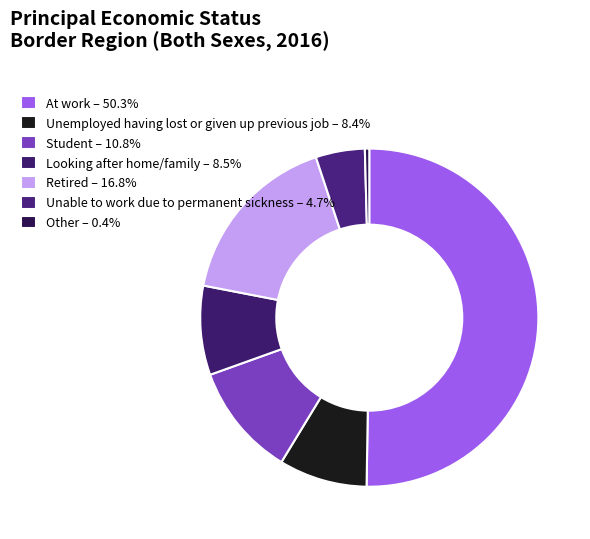

To the nearest percent, what percentage of the pie is Unemployed having lost or given up previous job?

8%